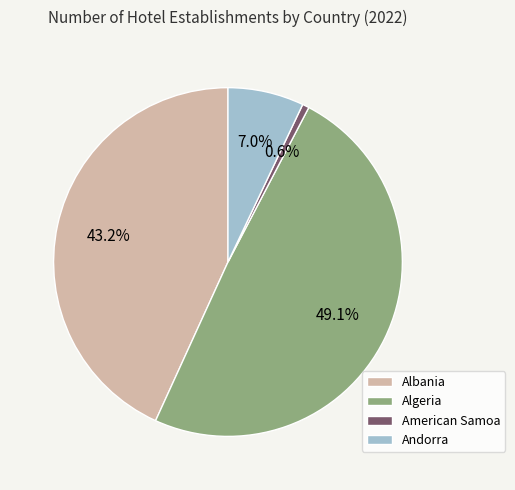

Rank the categories by value from highest to lowest.

Algeria, Albania, Andorra, American Samoa